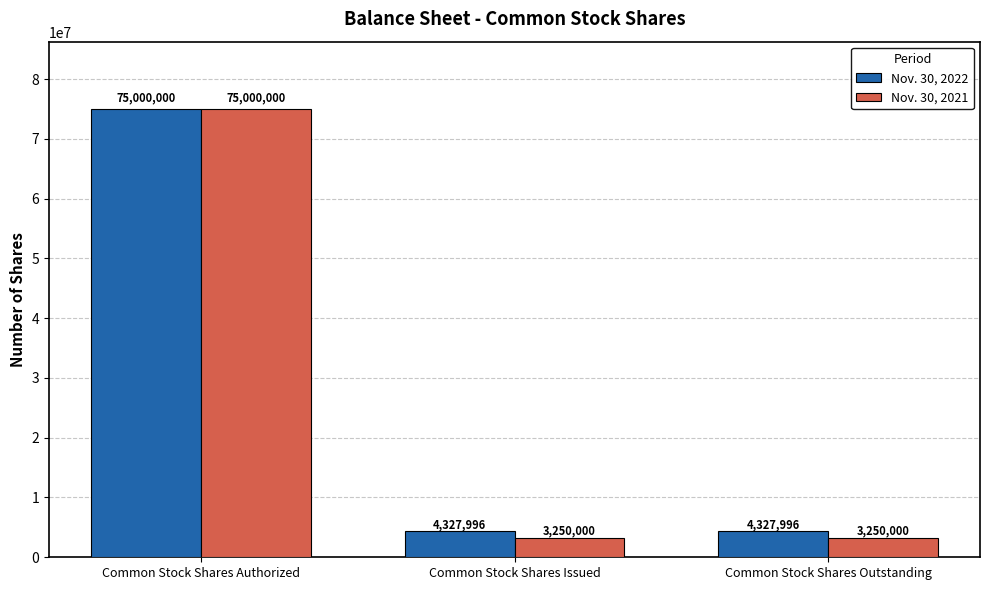

Reading left to right, list all the values displayed in this chart.

Nov. 30, 2022: Common Stock Shares Authorized=75000000	Common Stock Shares Issued=4327996	Common Stock Shares Outstanding=4327996
Nov. 30, 2021: Common Stock Shares Authorized=75000000	Common Stock Shares Issued=3250000	Common Stock Shares Outstanding=3250000